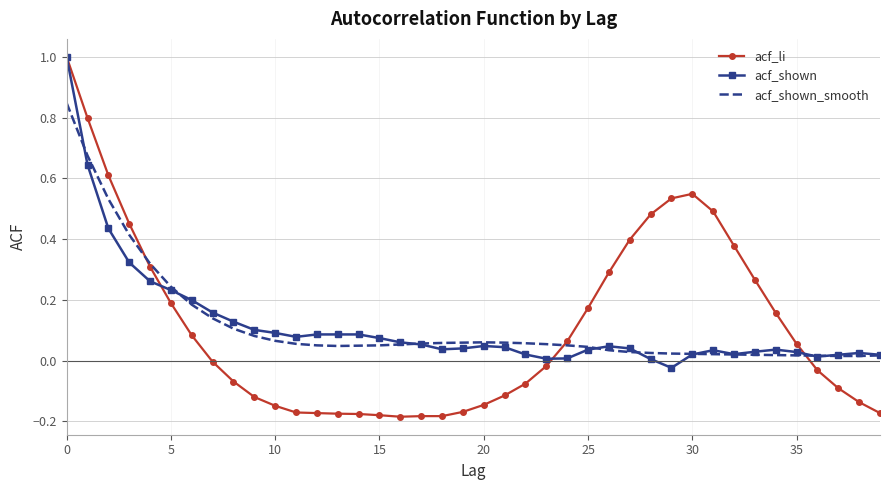

At how many categories does at least one series exceed 0?

40